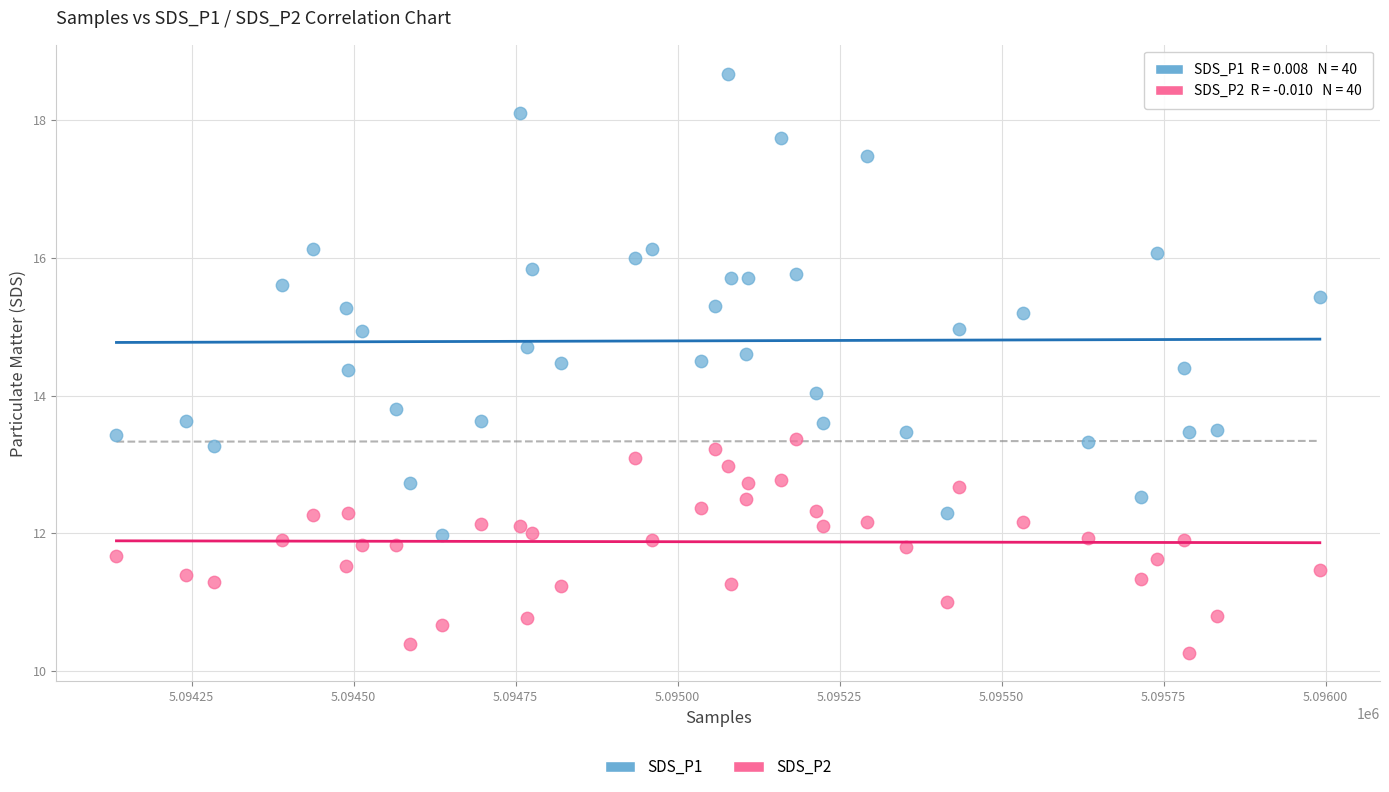

What are all the series names shown in the legend?

SDS_P1, SDS_P2